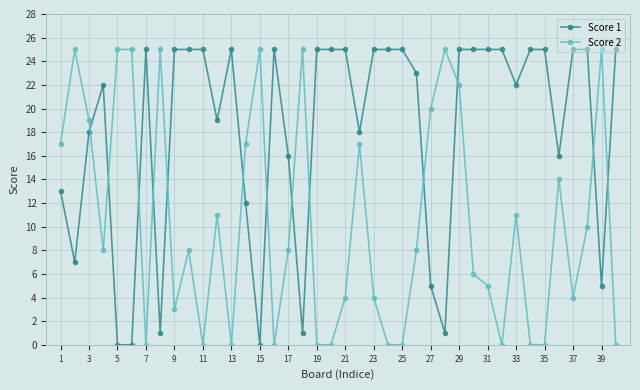

What are all the series names shown in the legend?

Score 1, Score 2